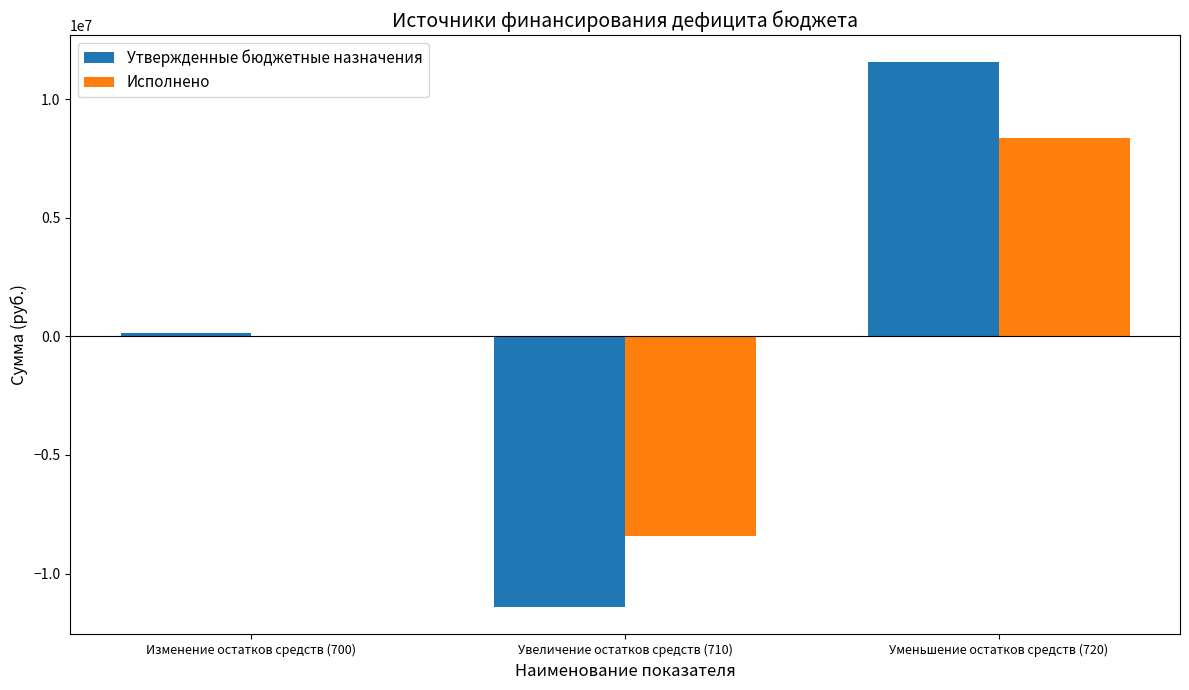

How many data points in Исполнено are above -39865?

1